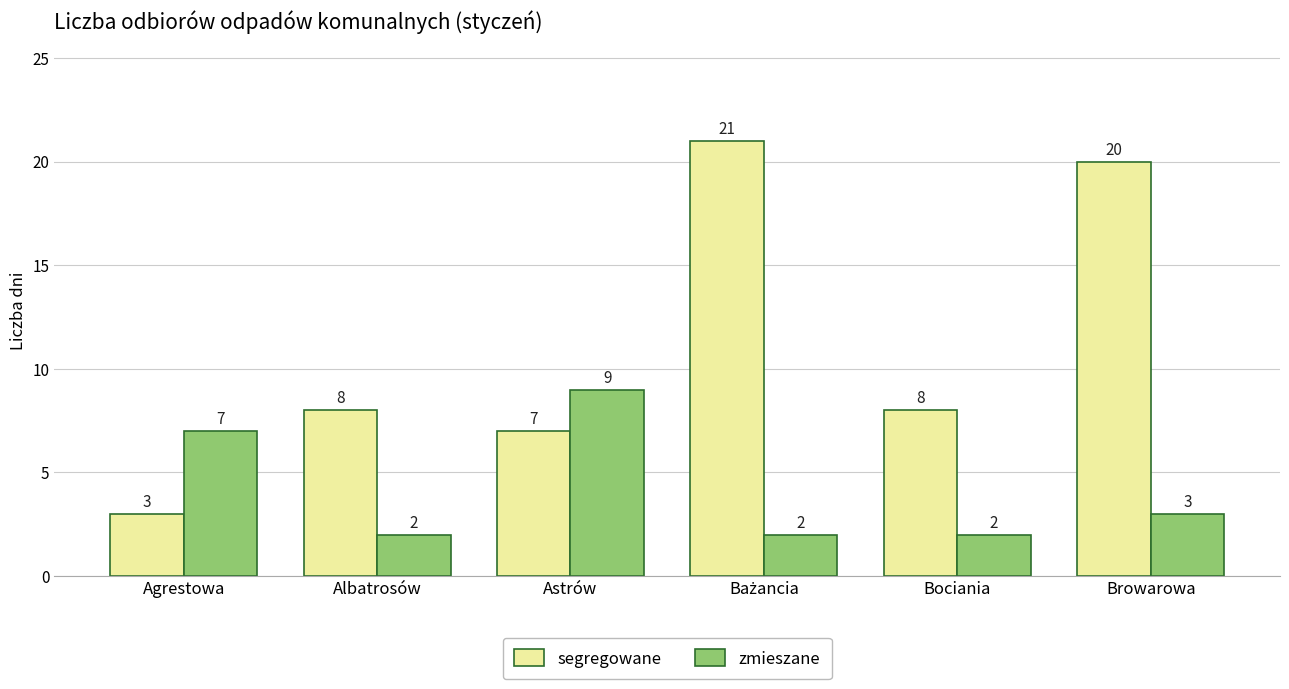

At which label does zmieszane first exceed 3?

Agrestowa